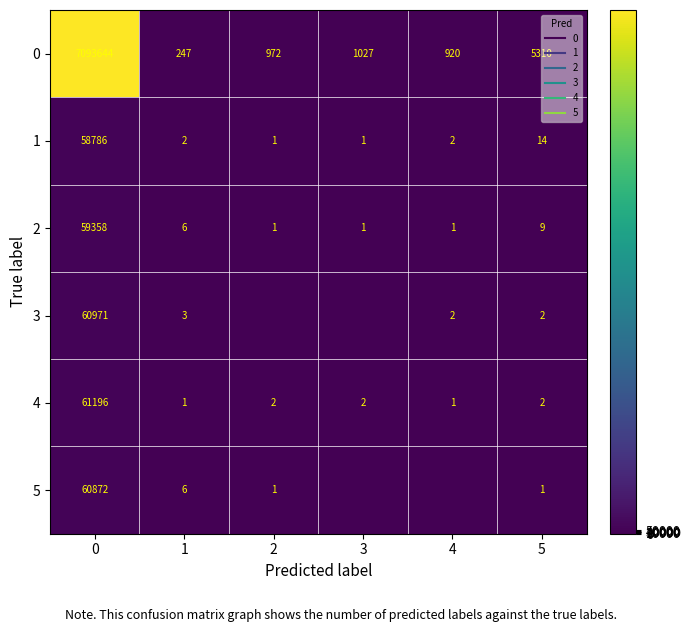

List the series in order of their peak value, highest first.

0, 4, 3, 5, 2, 1